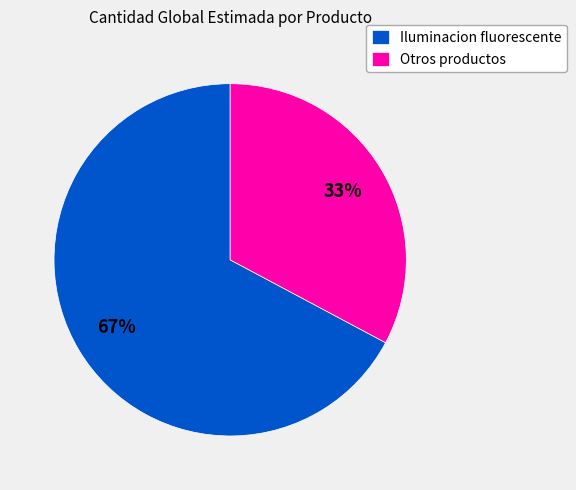

Which slice is the smallest?

Otros productos